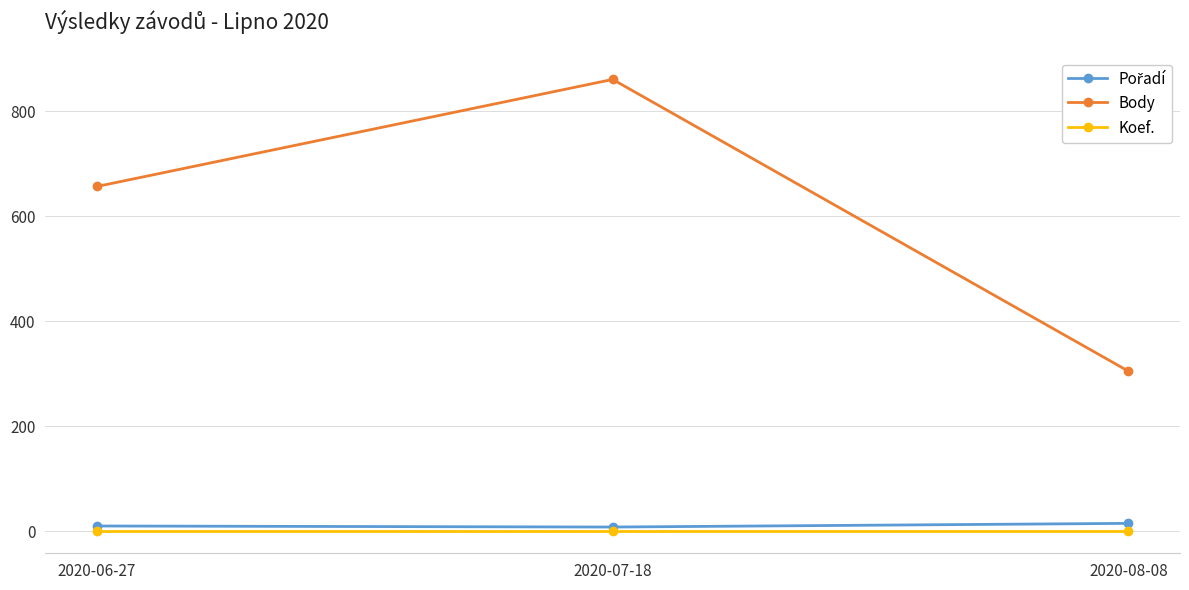

What is the greatest value displayed?

861